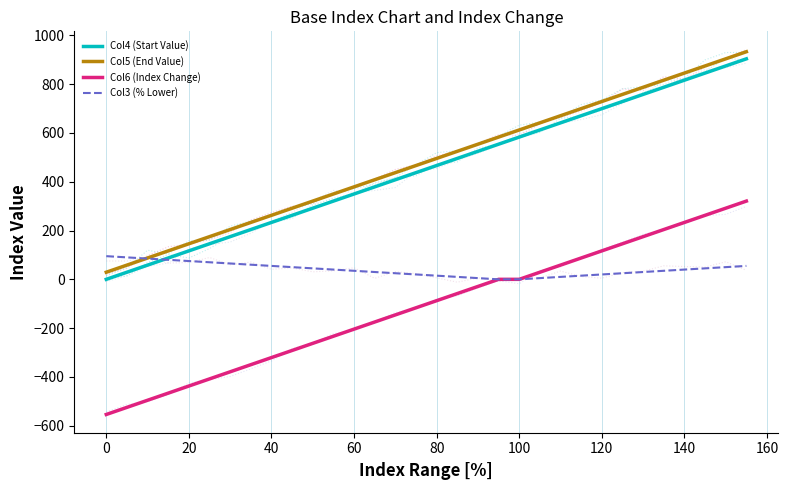

True or false: Col6 (Index Change) and Col5 (End Value) cross at least once.

False